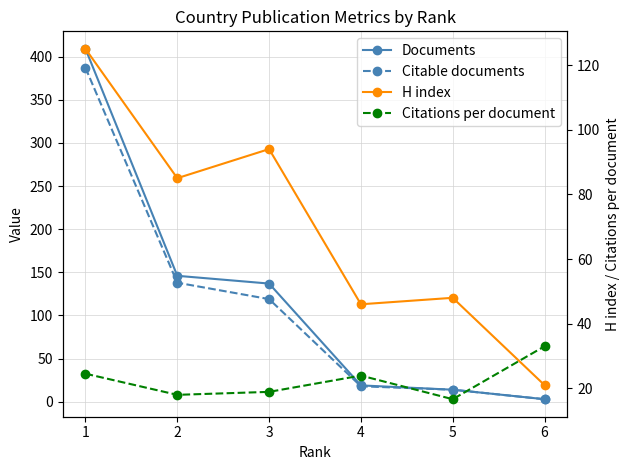

Rank the series at 3 from lowest to highest value.

Citations per document, H index, Citable documents, Documents